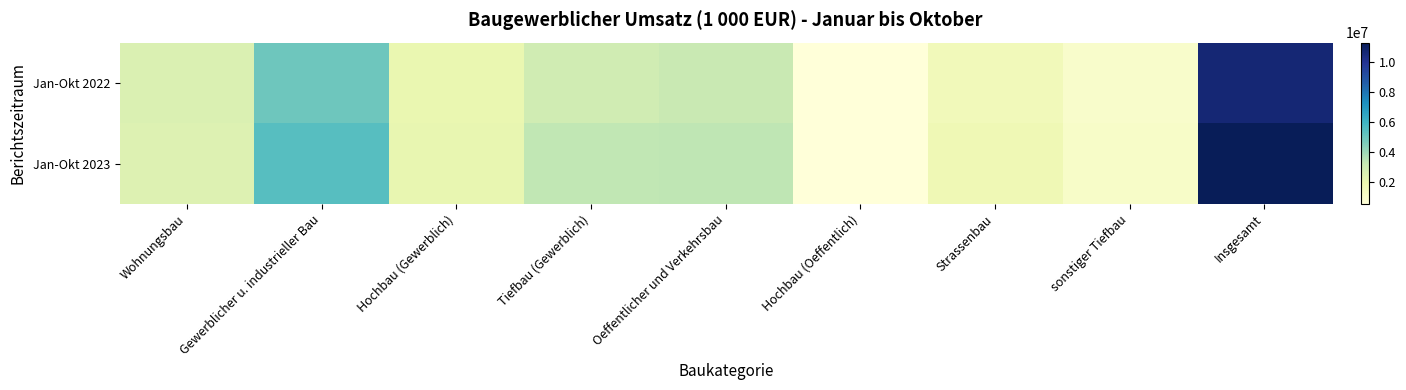

What is the total value across all series at Wohnungsbau?

4972806